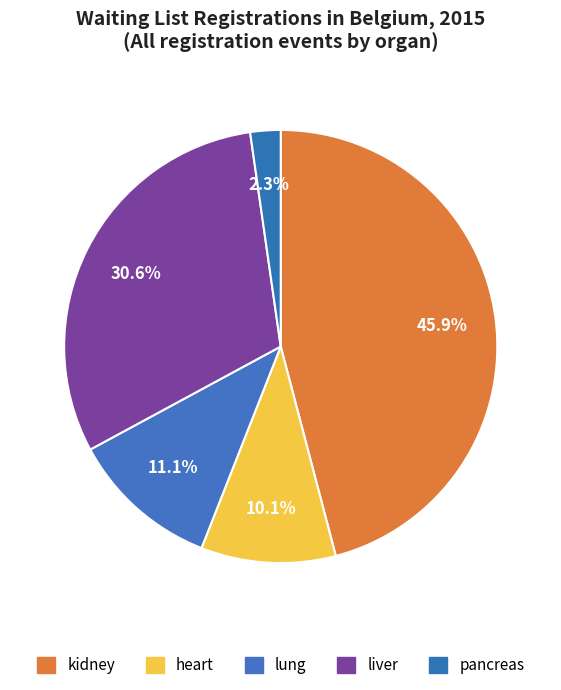

To the nearest percent, what portion does lung represent?

11%